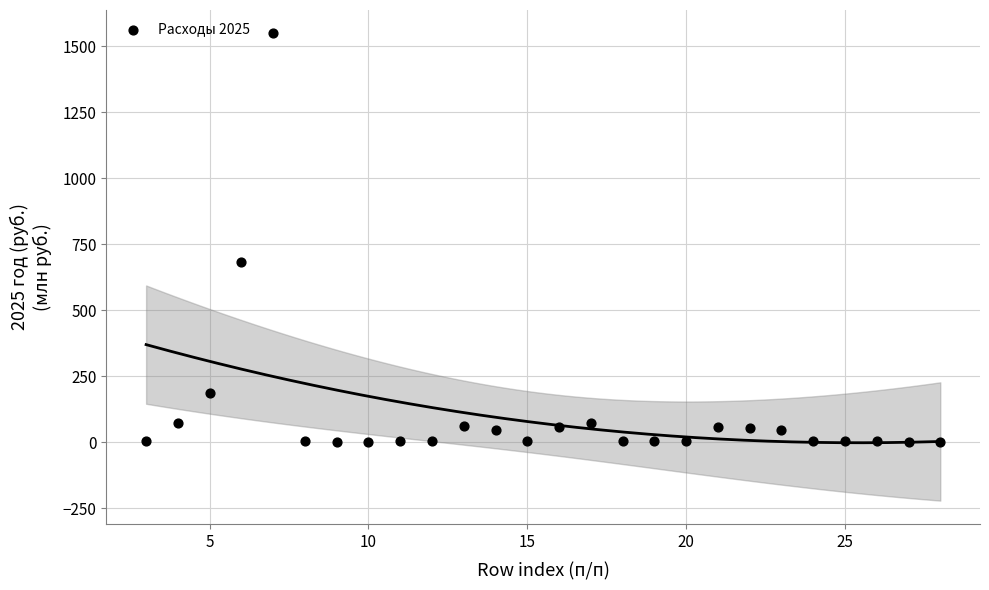

What is the range of Y values (max minus min)?

1549.7